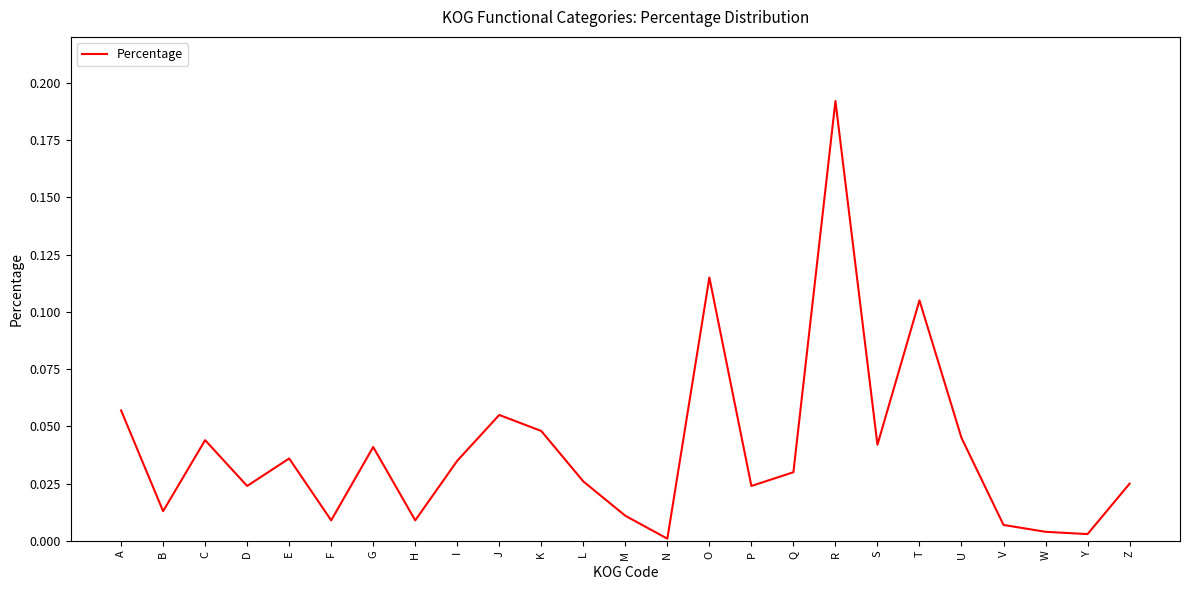

Is it true that the value at B is 0.0?

True